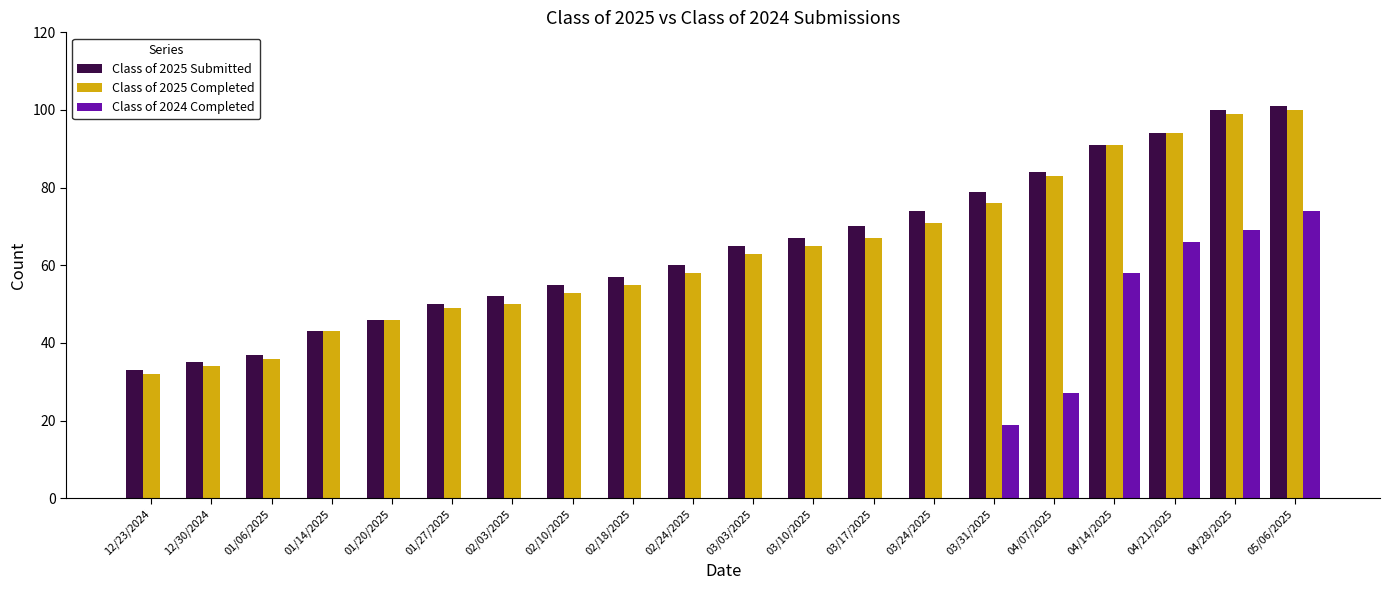

At which label does Class of 2025 Completed reach its peak?

05/06/2025